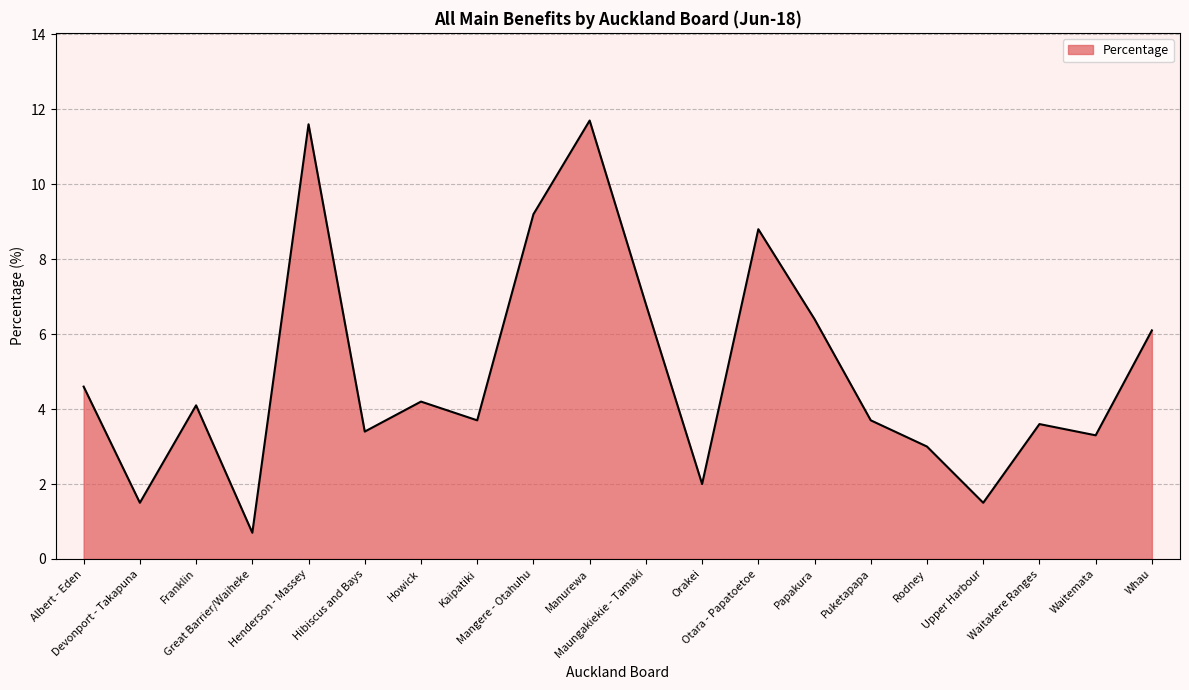

True or false: the data shows 2.5 at Franklin.

False